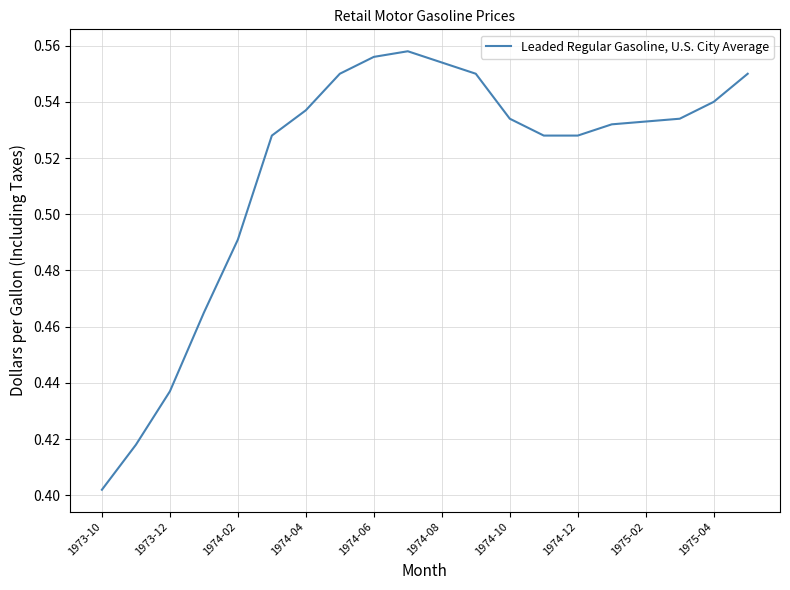

Is this an area chart (filled region under the line)?

No